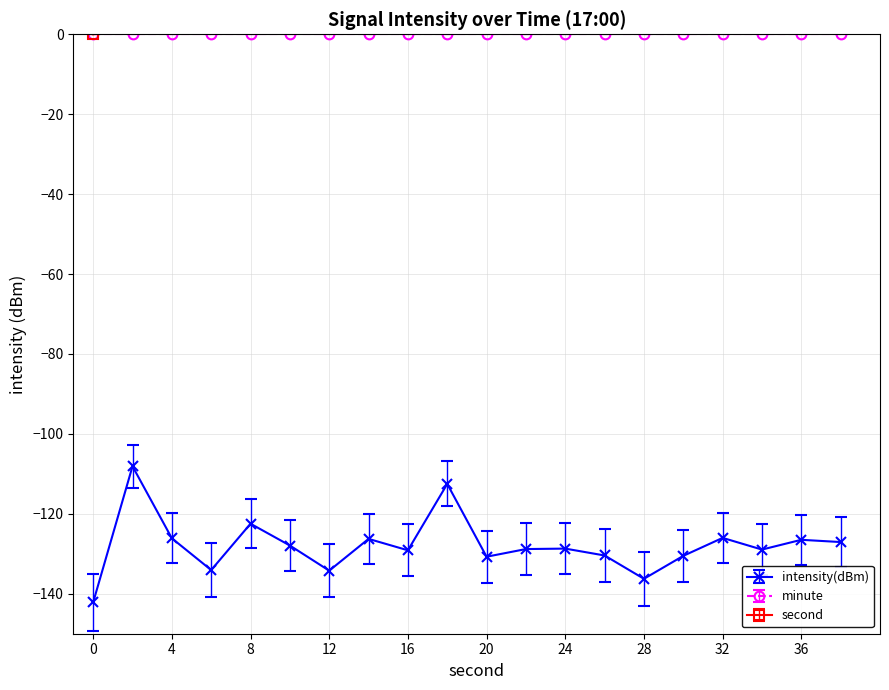

What is the total value across all series at 36?

-90.5